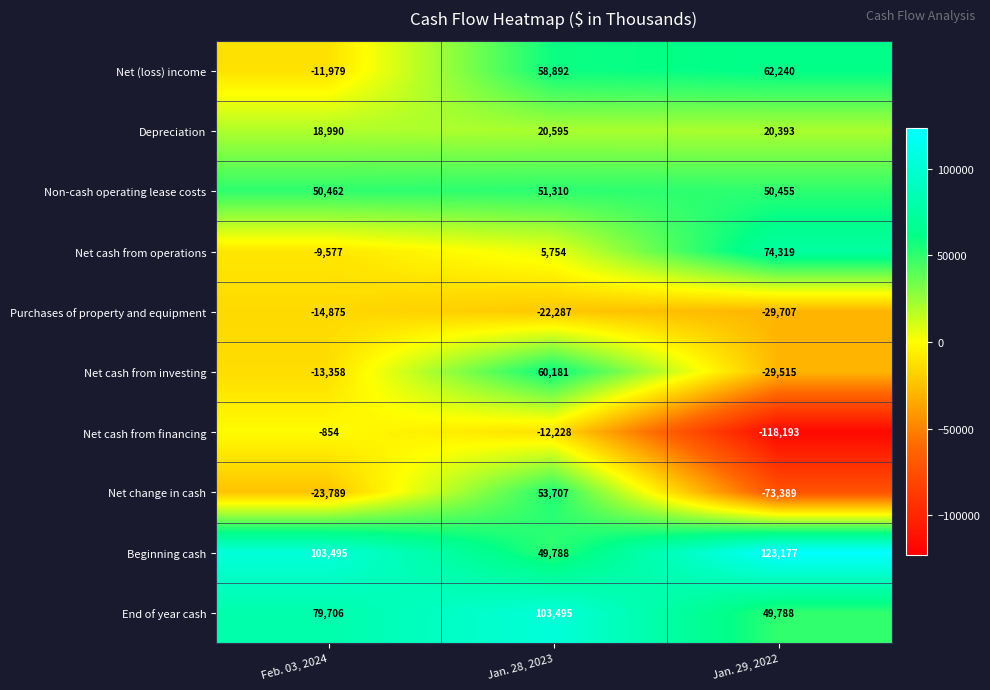

What is the difference between the maximum and second lowest values in the Beginning cash series?

19682